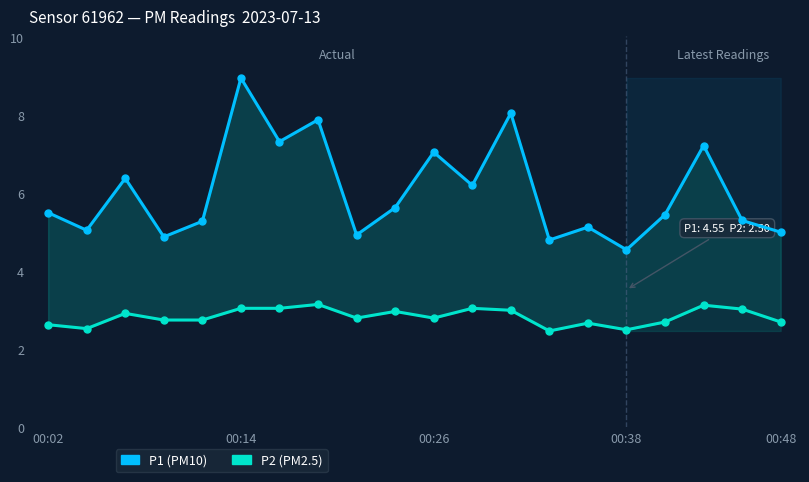

Does the chart have visible grid lines?

No